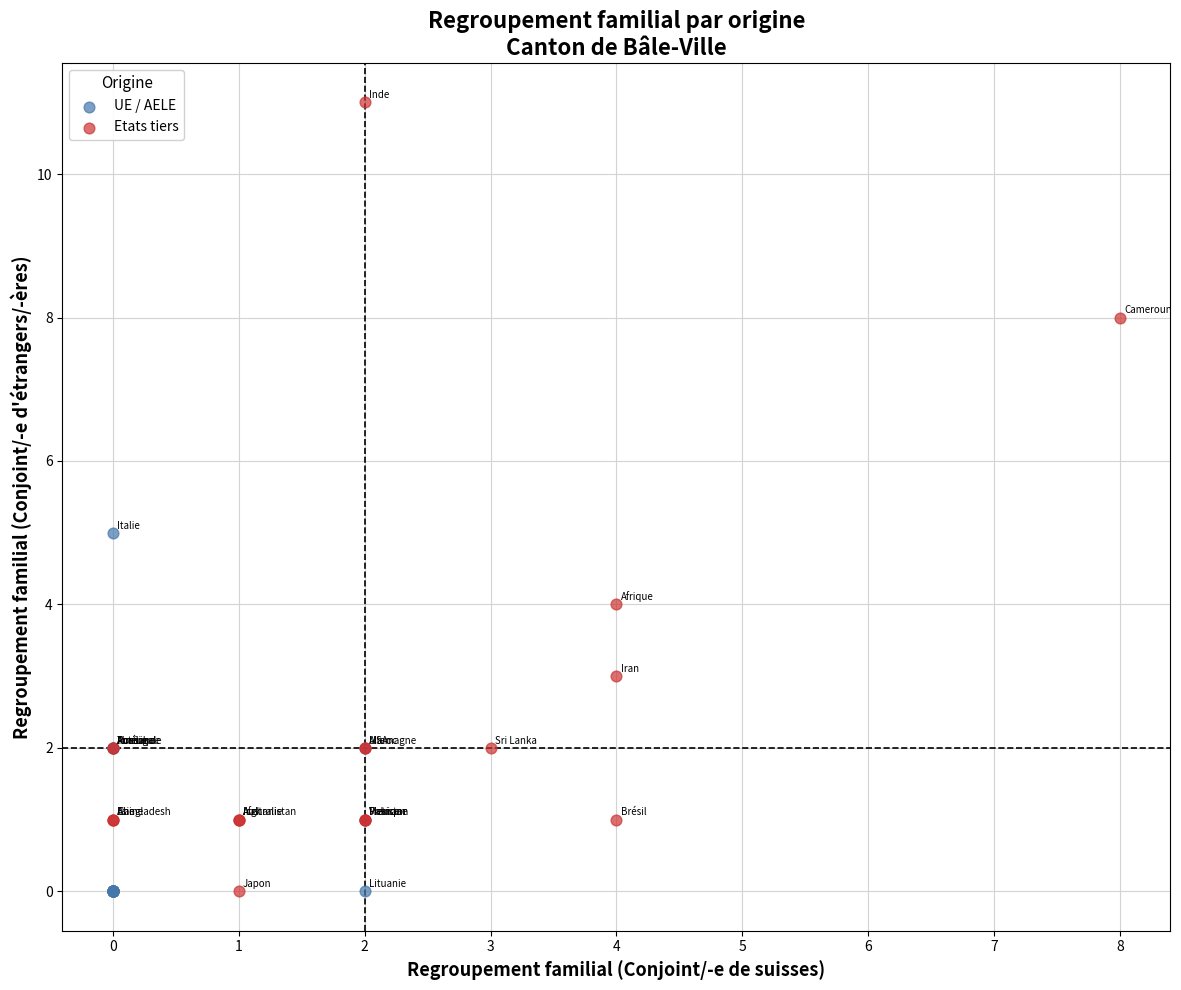

Which series has the largest Y range (max minus min)?

Etats tiers